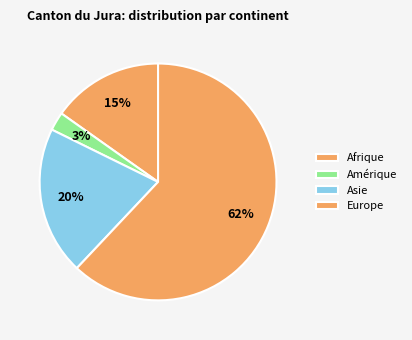

What is the majority slice?

Europe